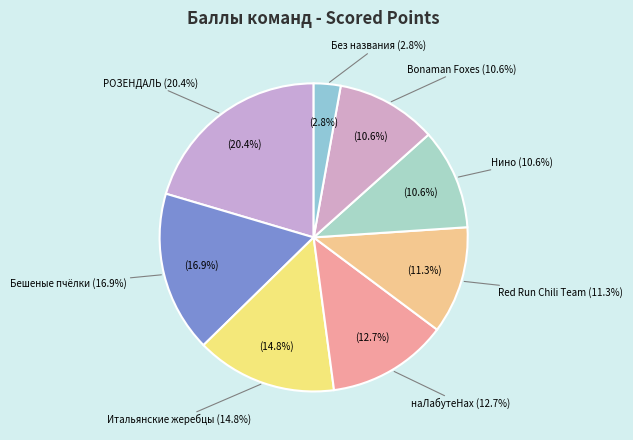

What is the change in value from Итальянские жеребцы to Red Run Chili Team?

-5